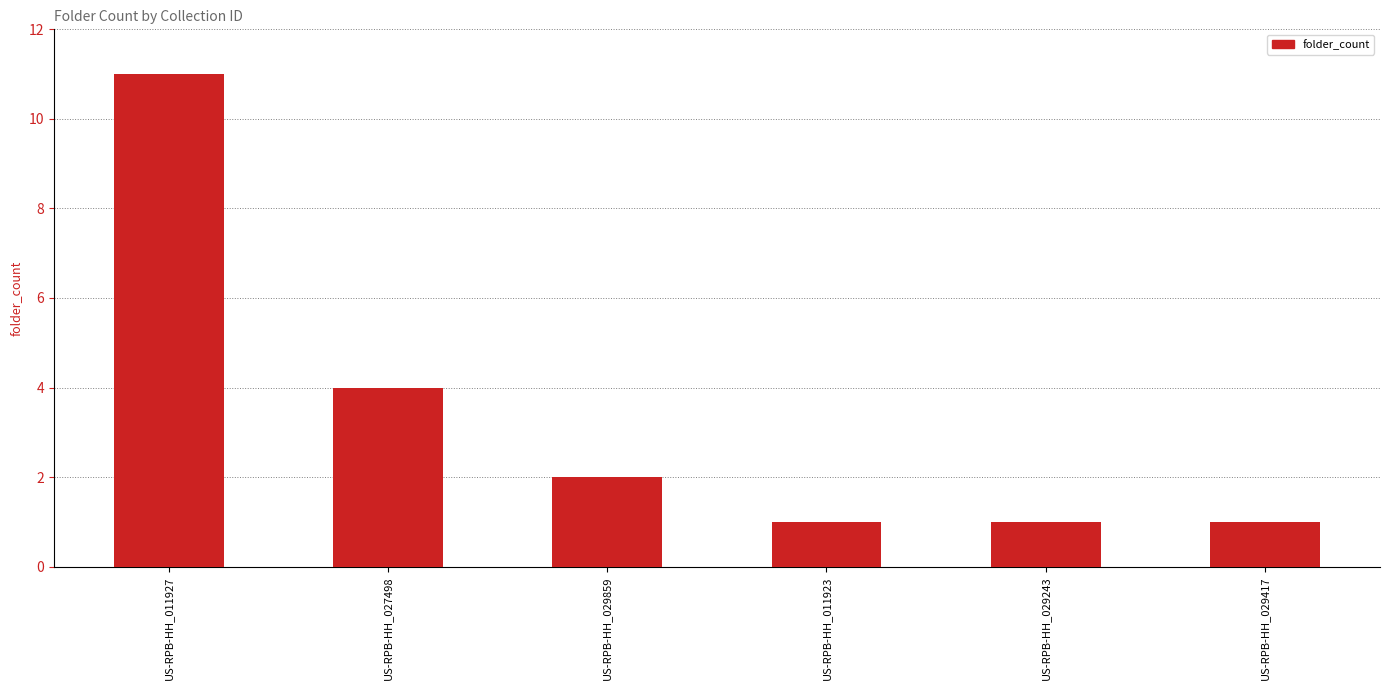

What is the ratio of the value at US-RPB-HH_027498 to the value at US-RPB-HH_011927?

0.4